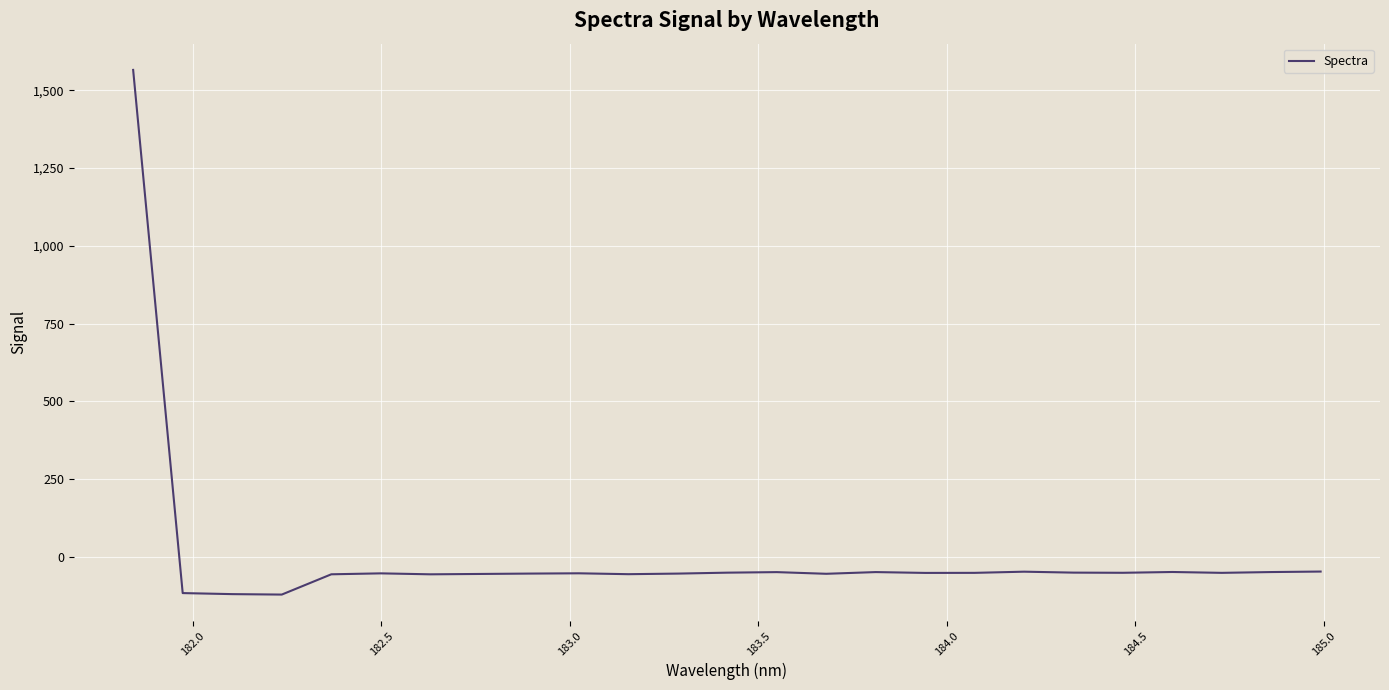

What is the minimum value shown in the chart?

-121.4